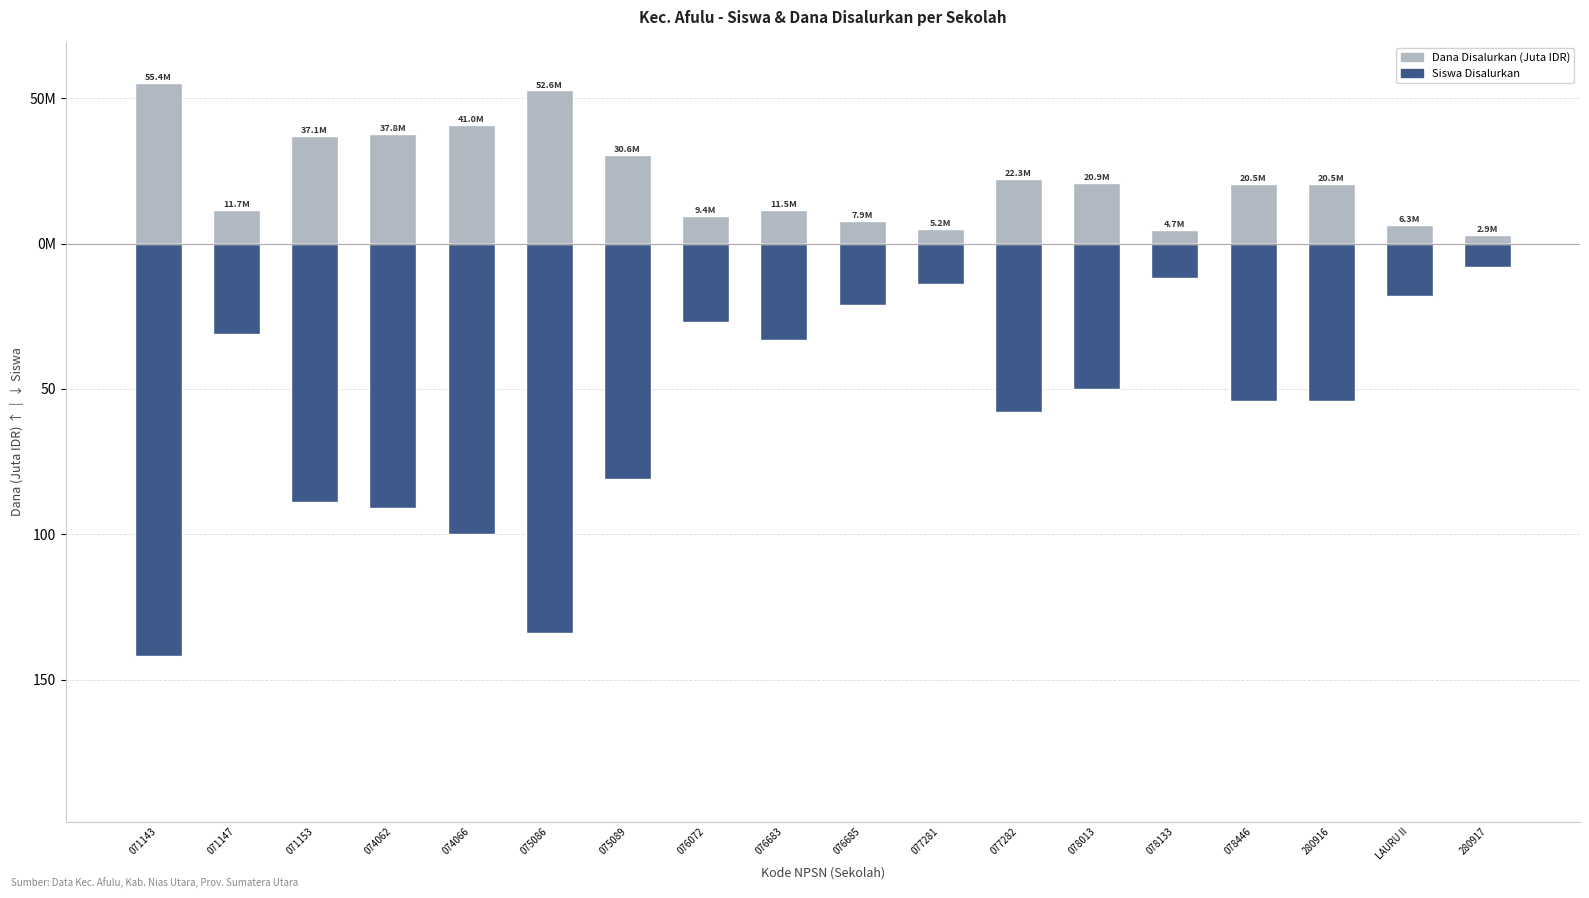

How many bars are there in total?

36